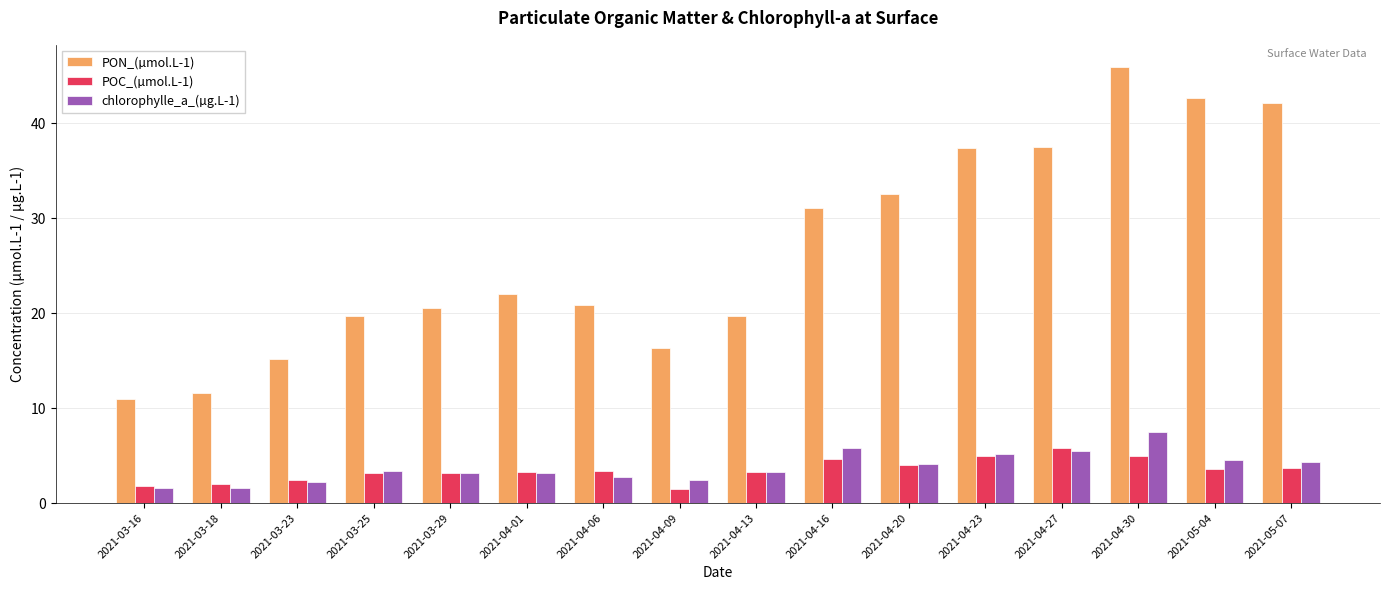

What is the sum of the PON_(µmol.L-1) values at 2021-03-25 and 2021-03-16?

30.7